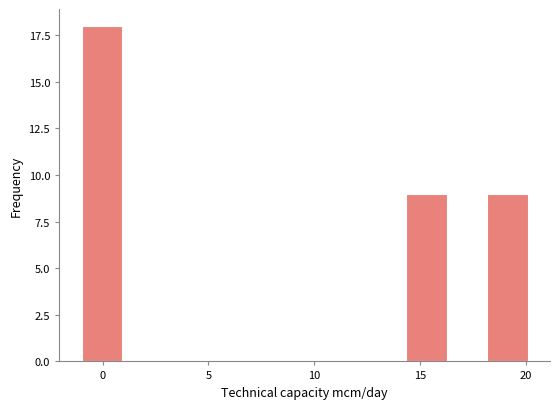

Around what value on the x-axis is the tallest bar? Give the approximate position of its centre, as read against the axis.

0.0